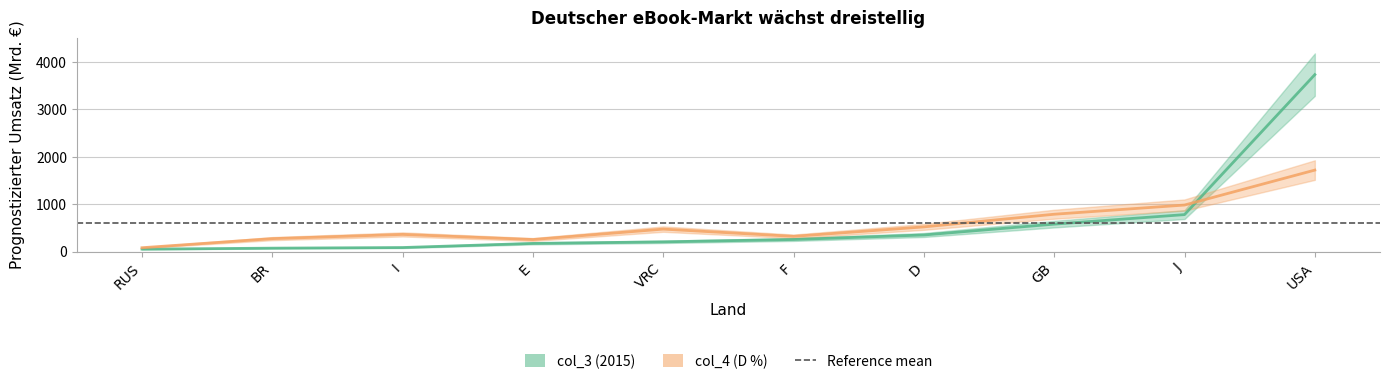

Reading left to right, what are all the values shown in this chart?

col_3: RUS=50	BR=71	I=84	E=171	VRC=204	F=254	D=349	GB=578	J=779	USA=3734
col_4: RUS=80	BR=272	I=361	E=253	VRC=473	F=320	D=520	GB=787	J=981	USA=1719